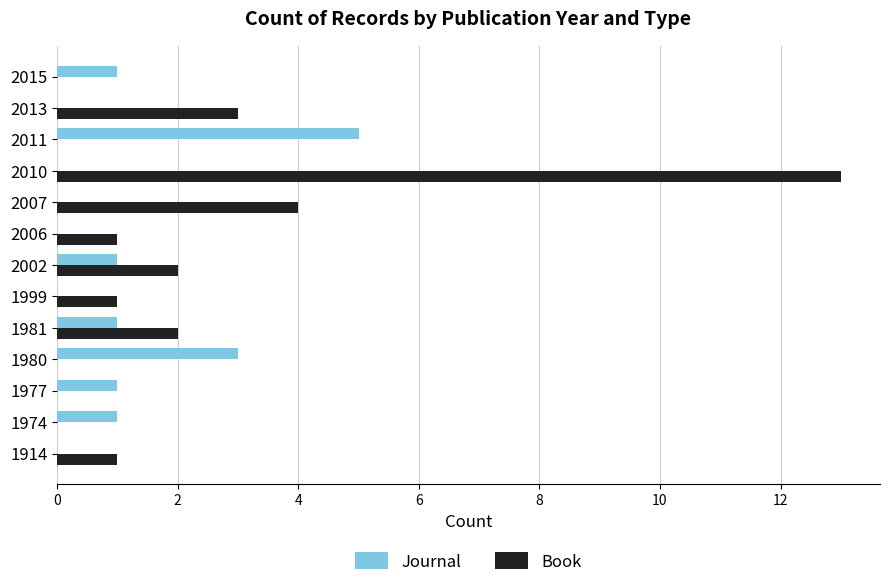

Which series has the largest total across all categories?

Book